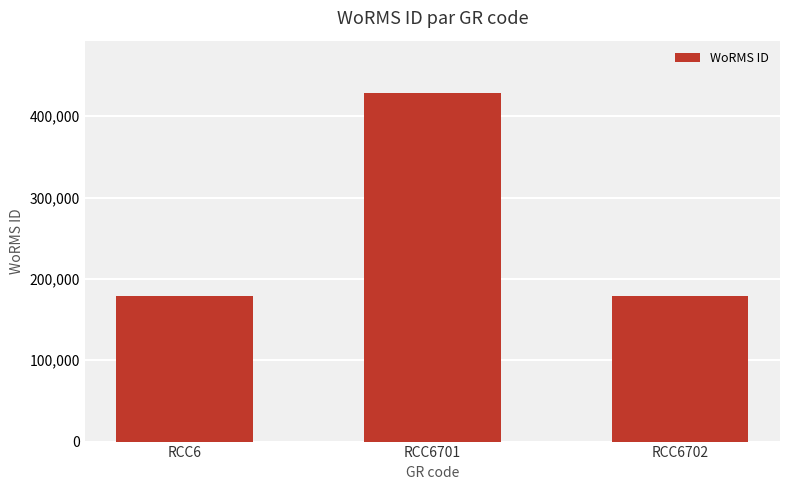

What is the greatest value displayed?

428635